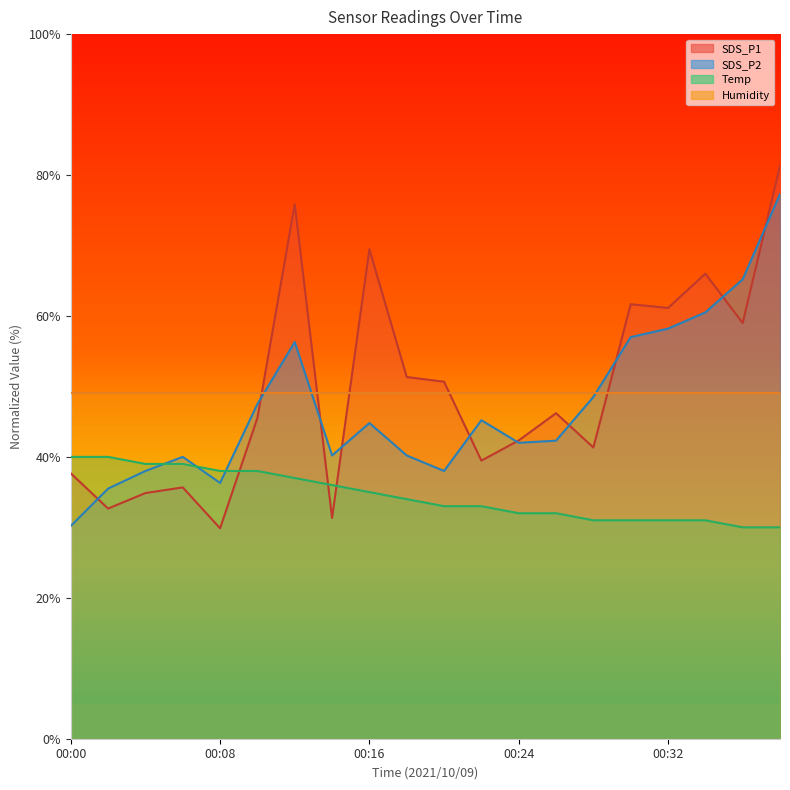

What is the maximum value for SDS_P2?

77.3